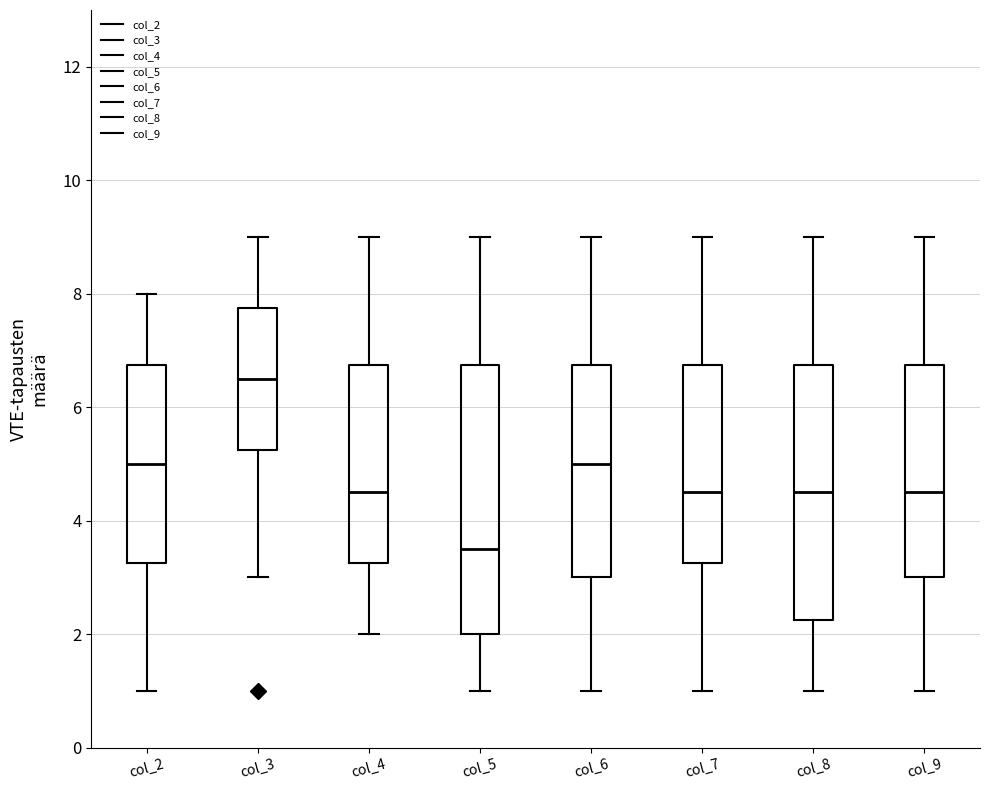

Reading left to right, read every box against the y-axis: the position of its median line, the range the box covers, and the ends of its whiskers. The values are not printed on the chart, so give them approximately, as read against the axis.

col_2: median 5.0, box 3.2 to 6.8, whiskers 1.0 to 8.0
col_3: median 6.6, box 5.2 to 7.8, whiskers 3.0 to 9.0
col_4: median 4.6, box 3.2 to 6.8, whiskers 2.0 to 9.0
col_5: median 3.6, box 2.0 to 6.8, whiskers 1.0 to 9.0
col_6: median 5.0, box 3.0 to 6.8, whiskers 1.0 to 9.0
col_7: median 4.6, box 3.2 to 6.8, whiskers 1.0 to 9.0
col_8: median 4.6, box 2.2 to 6.8, whiskers 1.0 to 9.0
col_9: median 4.6, box 3.0 to 6.8, whiskers 1.0 to 9.0